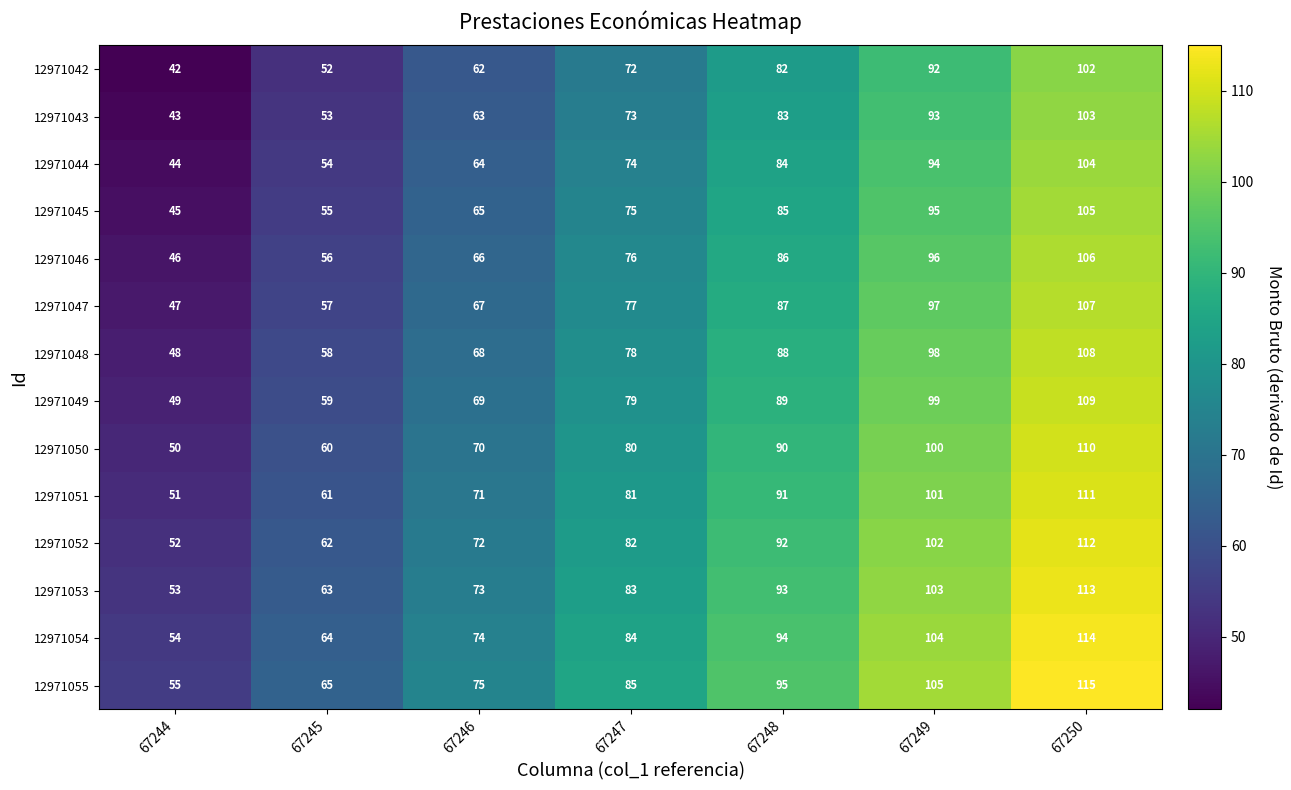

The 12971053 series shows 83 at 67247. True or false?

True